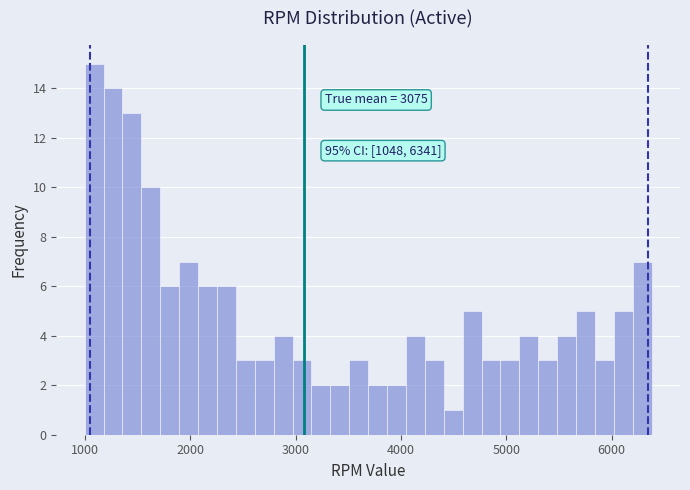

Around what value on the x-axis is the tallest bar? Give the approximate position of its centre, as read against the axis.

1100